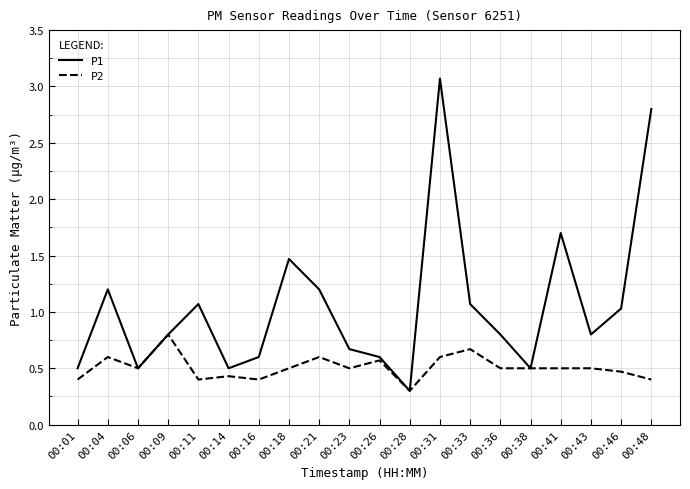

Count the P2 values in the range 0 to 1.

20